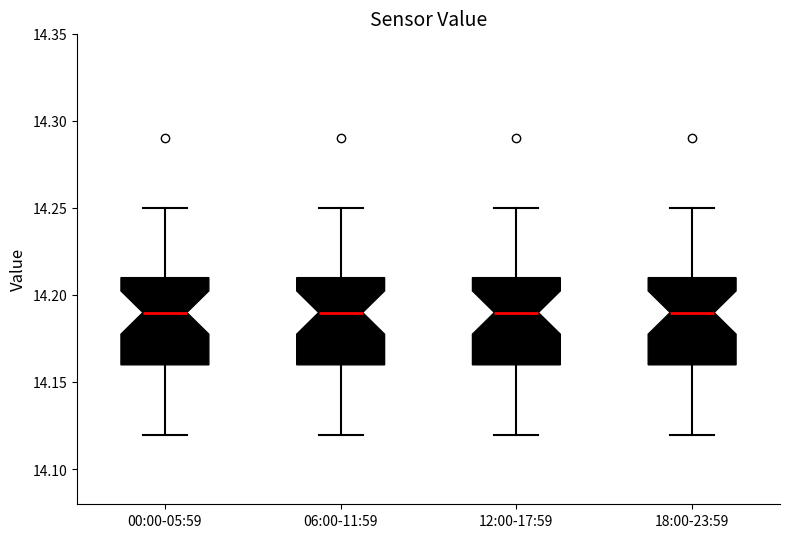

Where is the lower edge of the box for 18:00-23:59 on the y-axis? The values are not printed on the chart, so give them approximately, as read against the axis.

14.16